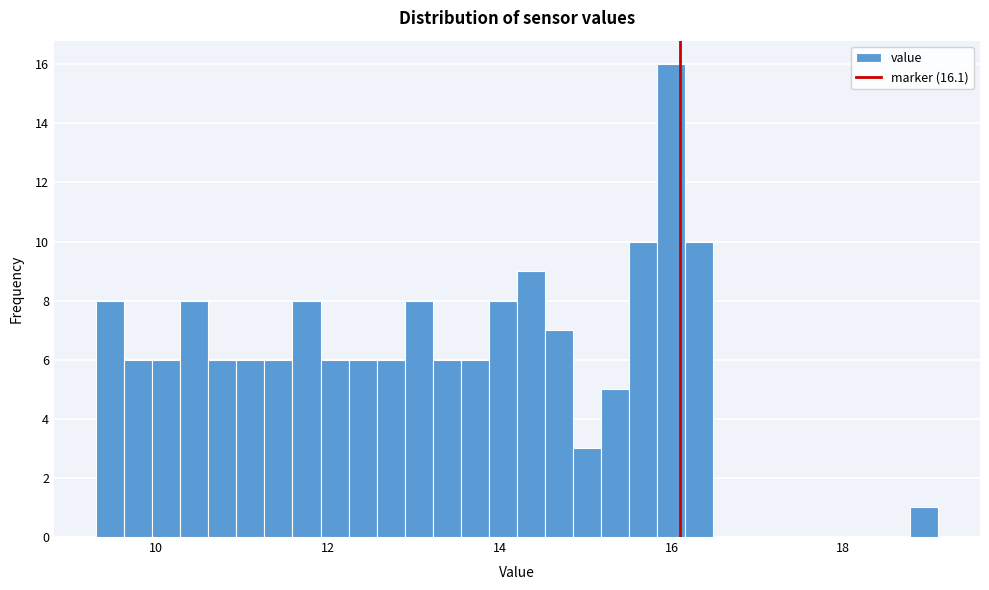

Around what value on the x-axis is the tallest bar? Give the approximate position of its centre, as read against the axis.

16.0